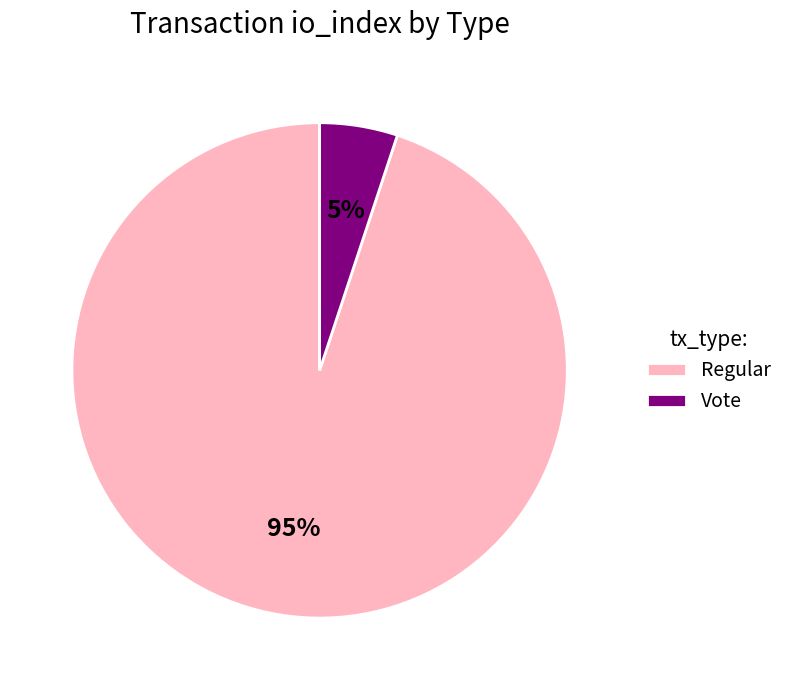

True or false: Regular accounts for 99% of the total.

False